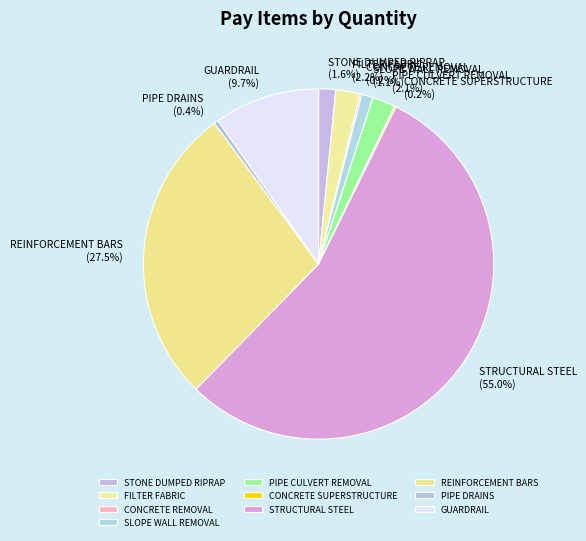

Which category has the biggest portion of the pie?

STRUCTURAL STEEL